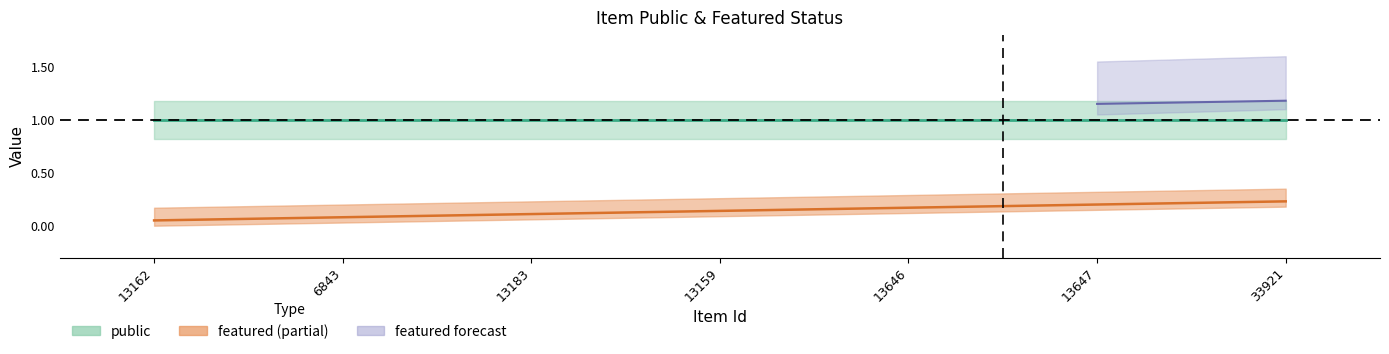

Does the chart have visible grid lines?

No